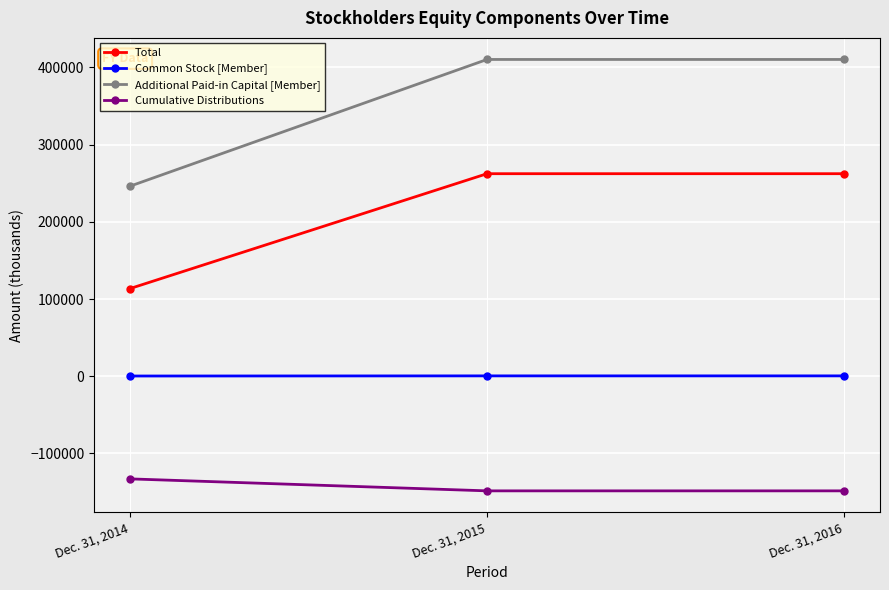

The value of Cumulative Distributions at Dec. 31, 2014 is -132892. True or false?

True